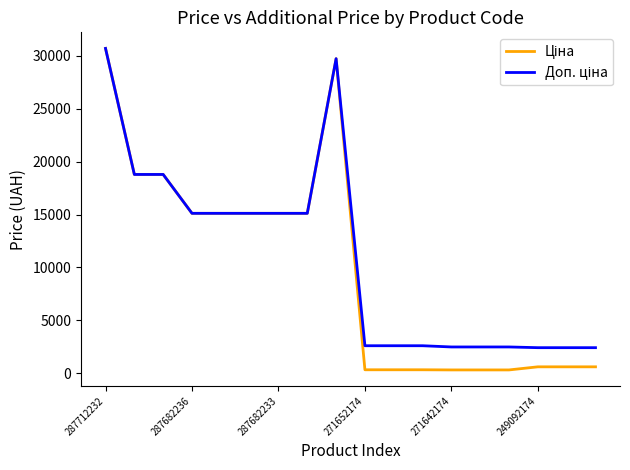

What is the greatest value displayed?

30717.1